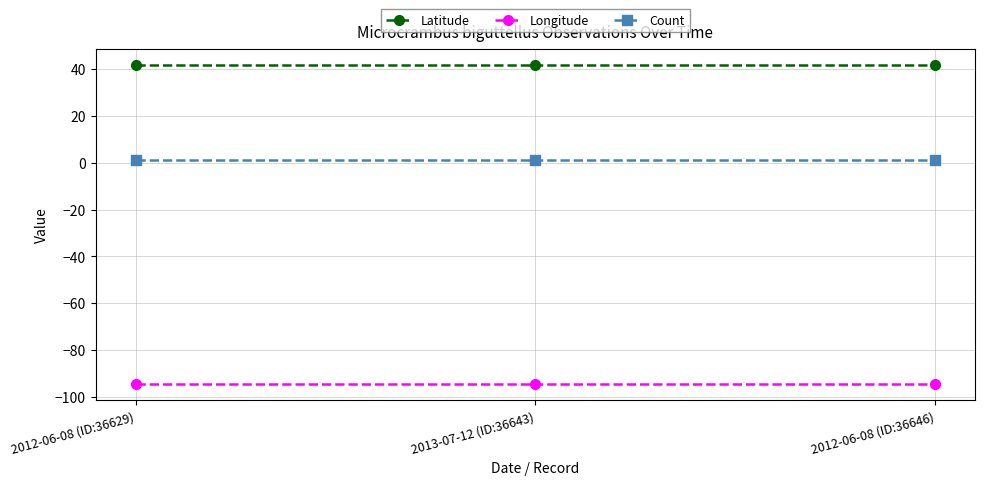

What position from the left is 2012-06-08 (ID:36629)?

1